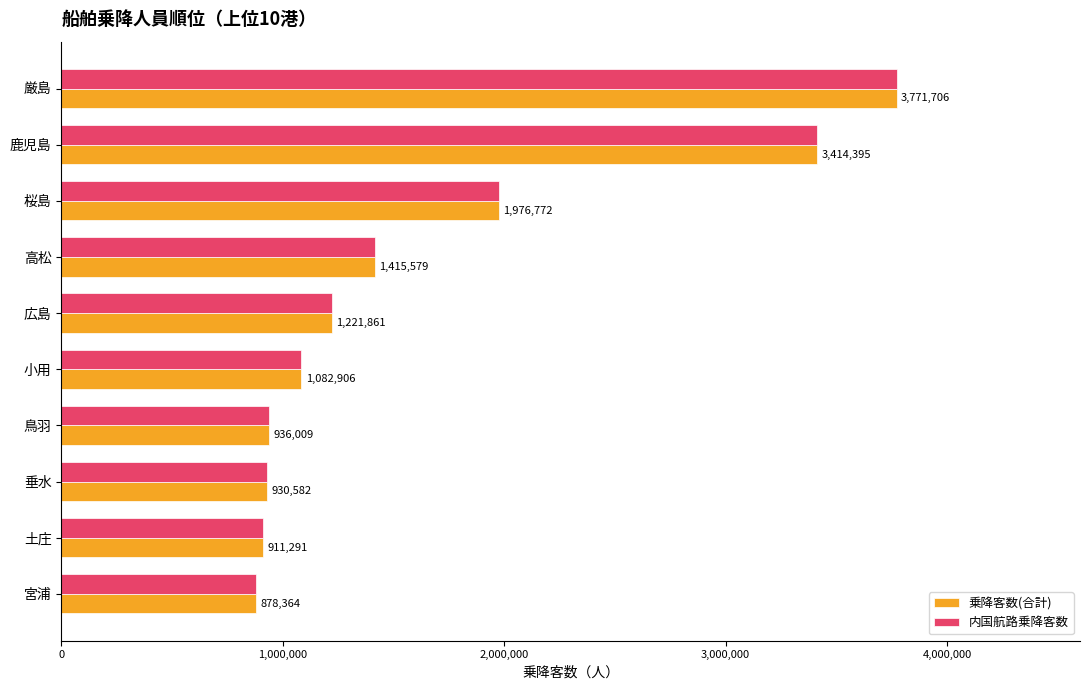

The value of 内国航路乗降客数 at 宮浦 is 878364. True or false?

True